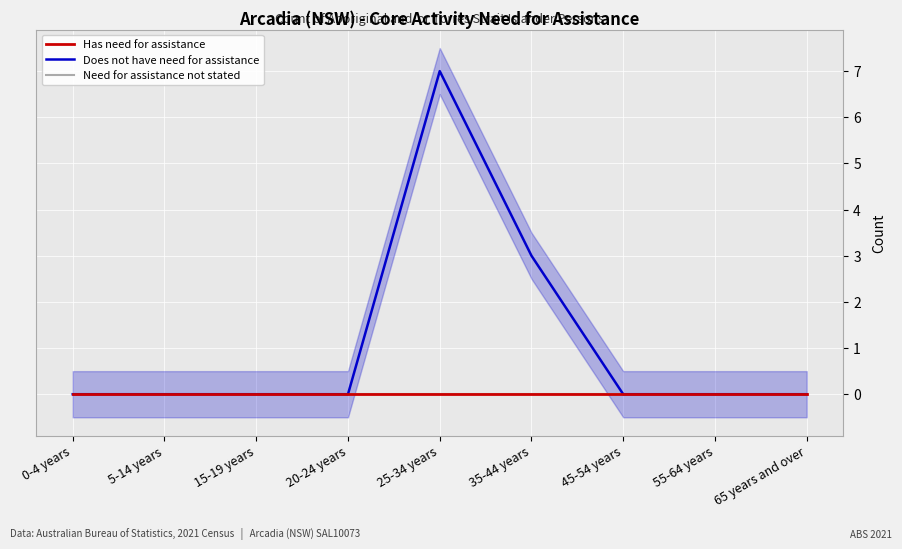

Which series has the widest spread of values?

Does not have need for assistance